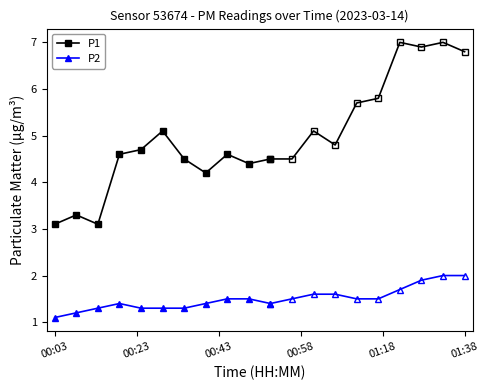

What are all the series names shown in the legend?

P1, P2